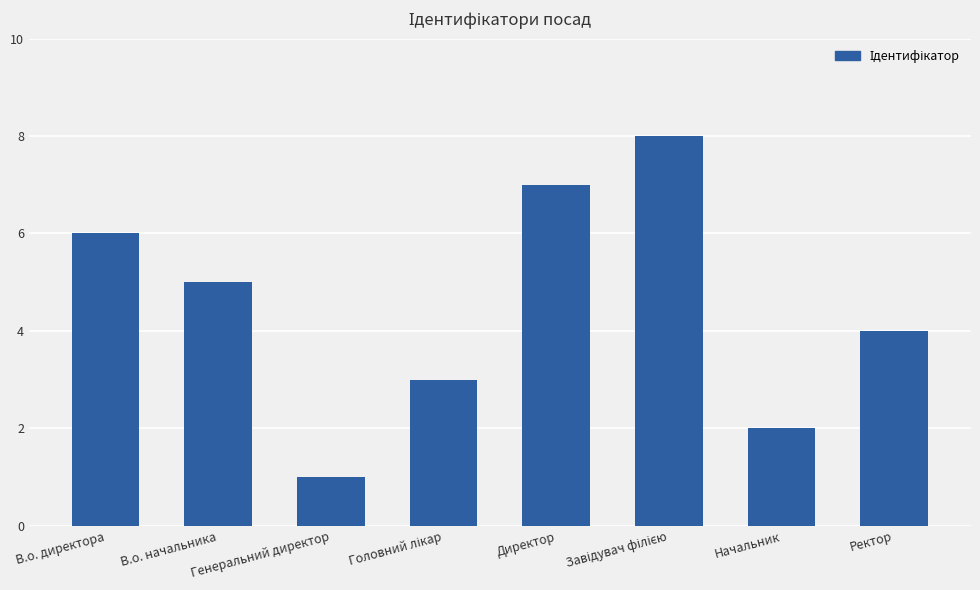

At which category does the chart reach its minimum across all series?

Генеральний директор